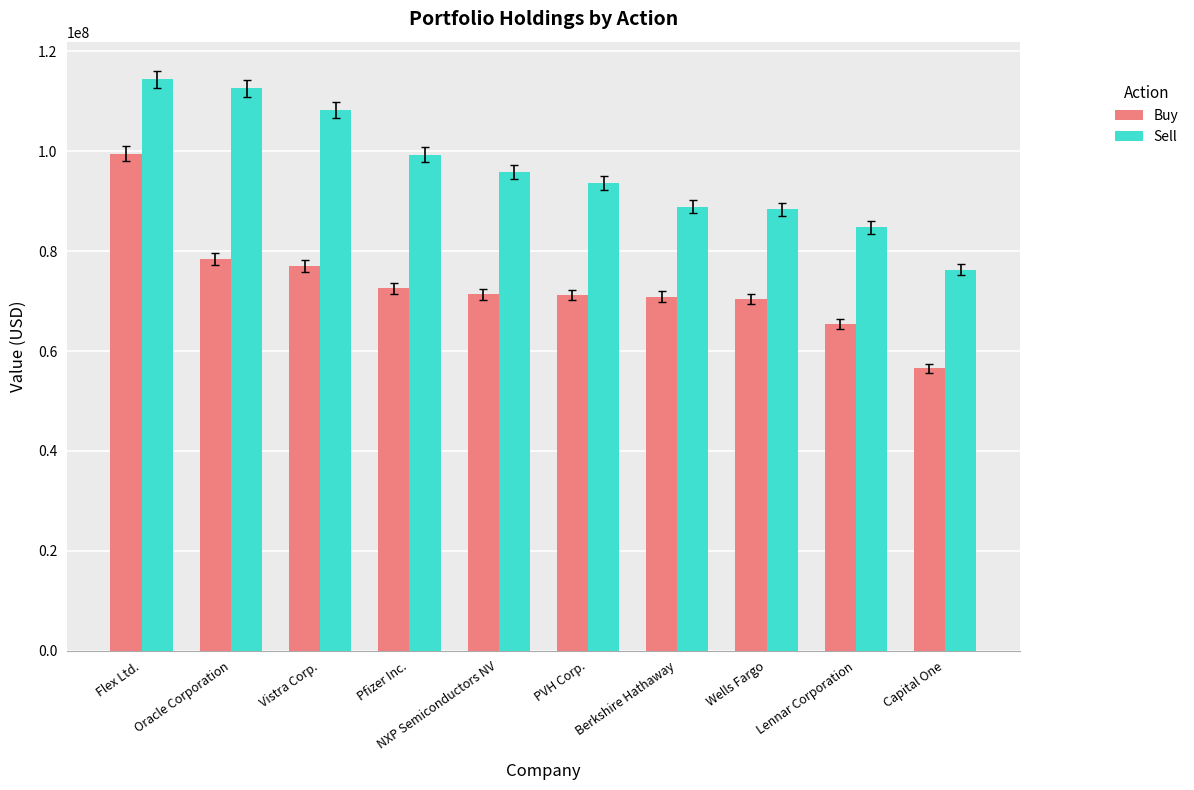

Which category has the highest value in the Buy series?

Flex Ltd.